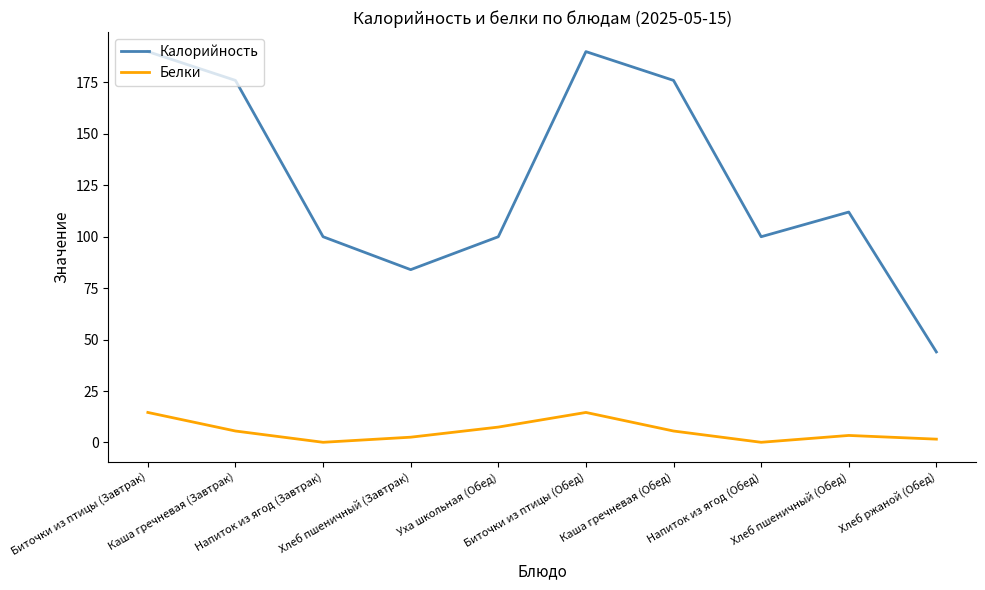

What are all the series names shown in the legend?

Калорийность, Белки